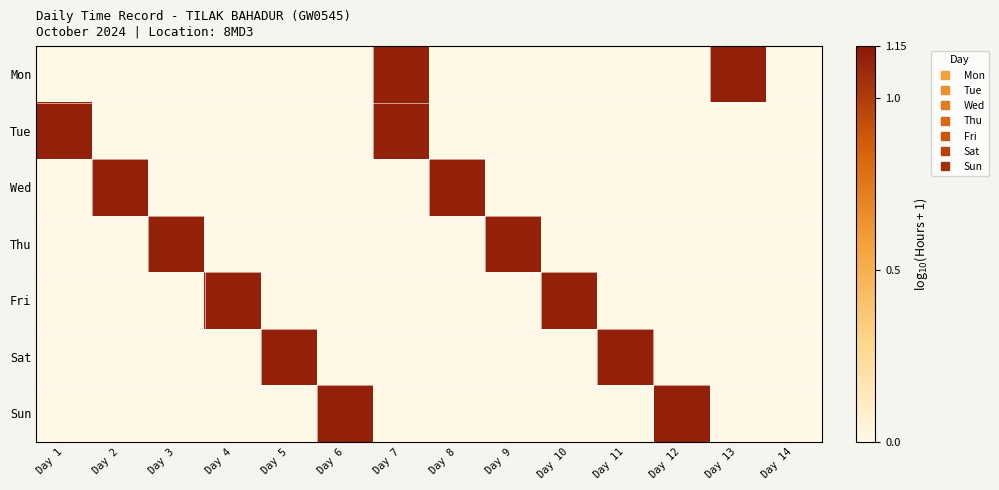

What is the difference between the highest and lowest values at Day 3?

1.1